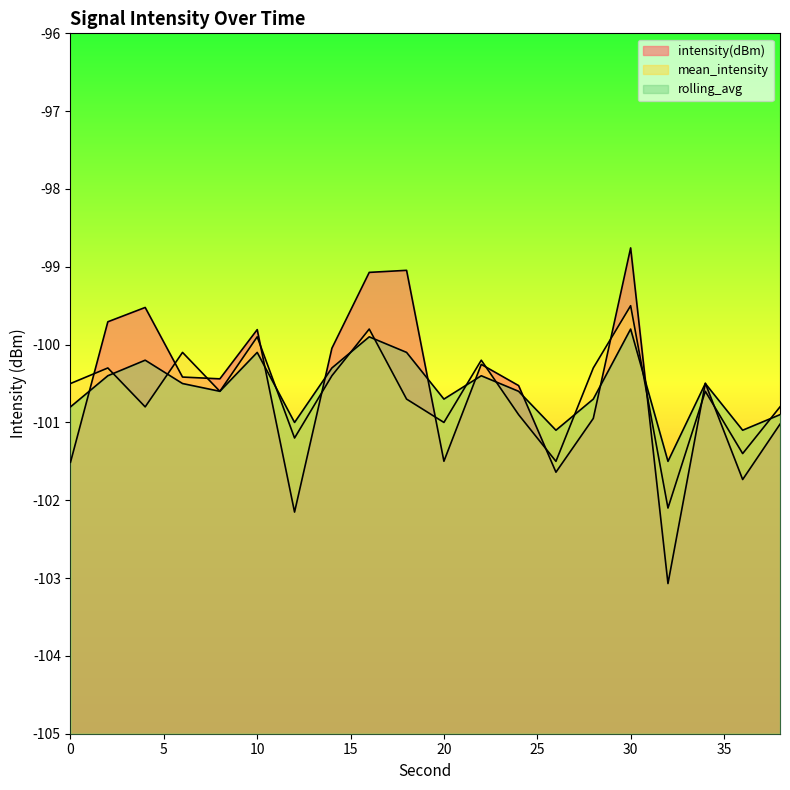

Reading right to left, transcribe all the data shown in this chart.

intensity(dBm): -101.0	-101.7	-100.5	-103.1	-98.8	-100.9	-101.6	-100.5	-100.3	-101.5	-99.0	-99.1	-100.0	-102.2	-99.8	-100.4	-100.4	-99.5	-99.7	-101.5
mean_intensity: -100.8	-101.4	-100.6	-102.1	-99.5	-100.3	-101.5	-100.9	-100.2	-101.0	-100.7	-99.8	-100.4	-101.2	-99.9	-100.6	-100.1	-100.8	-100.3	-100.5
rolling_avg: -100.9	-101.1	-100.5	-101.5	-99.8	-100.7	-101.1	-100.6	-100.4	-100.7	-100.1	-99.9	-100.3	-101.0	-100.1	-100.6	-100.5	-100.2	-100.4	-100.8